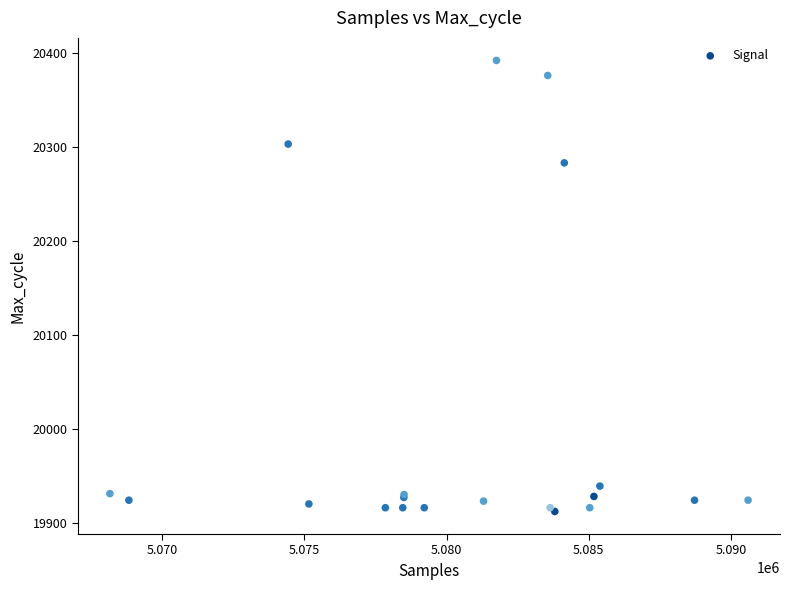

What Y value in the scatter plot is closest to 20152?

20283